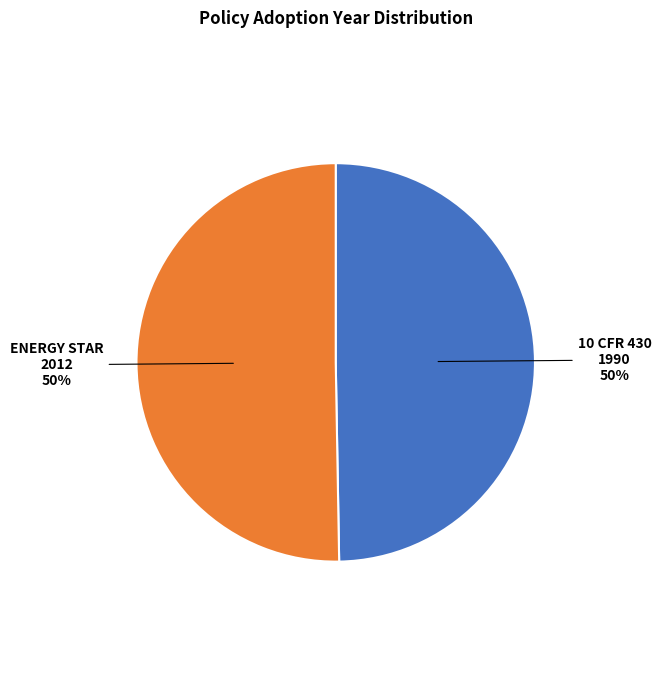

To the nearest percent, what is the average slice percentage?

50%